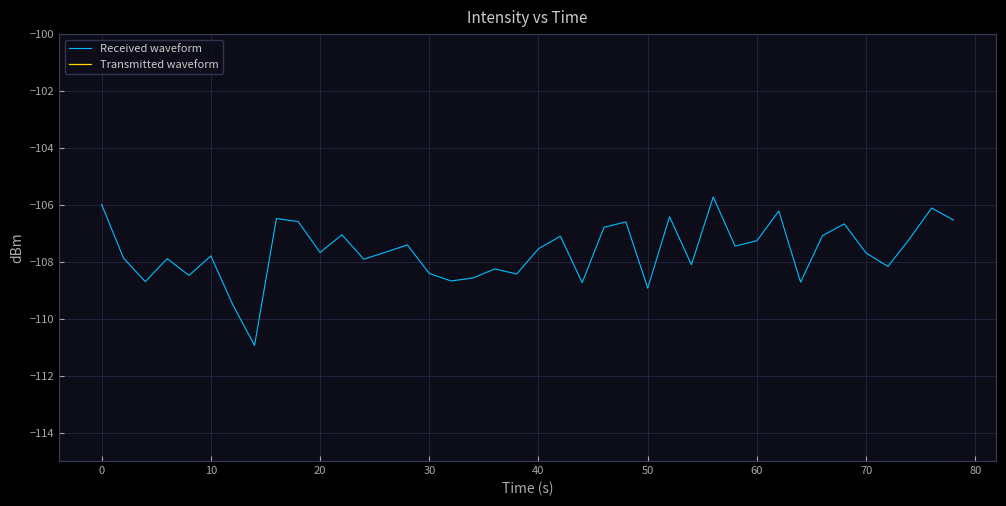

The value of Received waveform at 60 is -25.7. True or false?

False